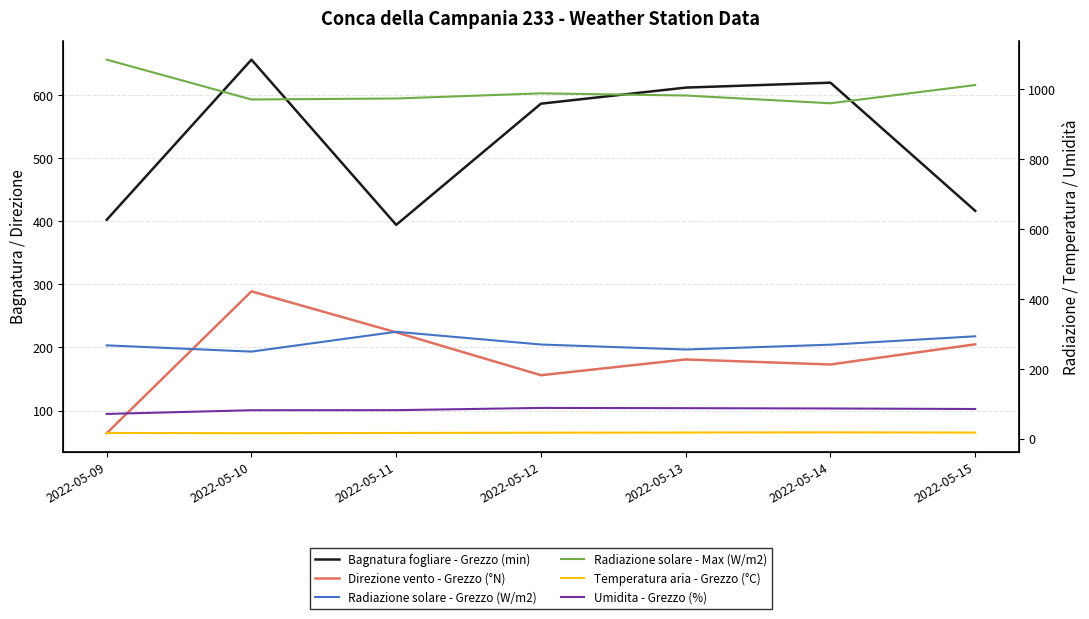

Where does the Umidita - Grezzo (%) series first go above 85?

2022-05-12